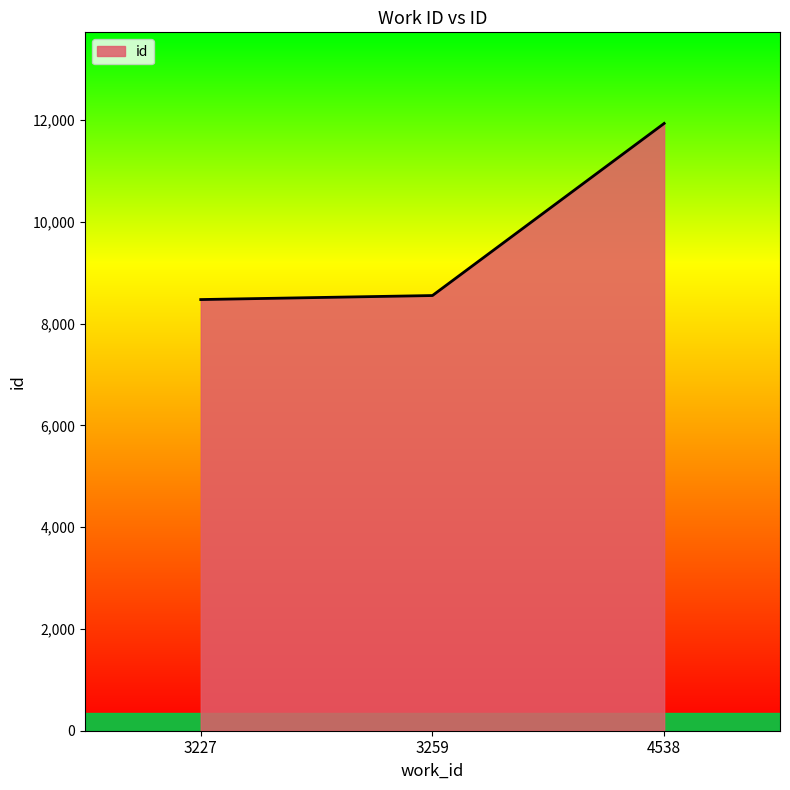

At which label is the value closest to 10206?

3259